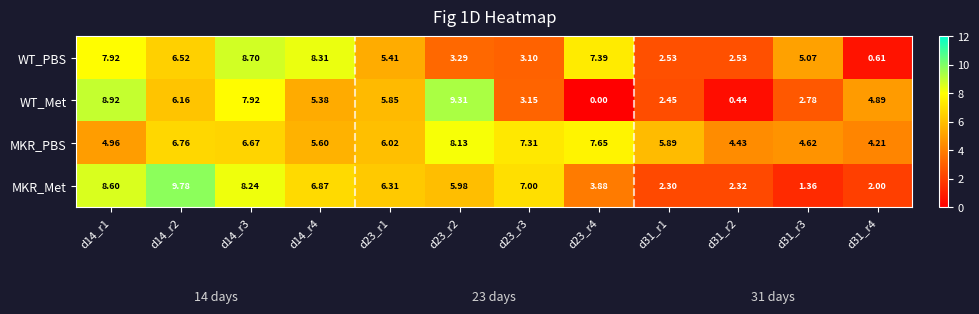

At d14_r3, list the series in order from largest to smallest.

WT_PBS, MKR_Met, WT_Met, MKR_PBS